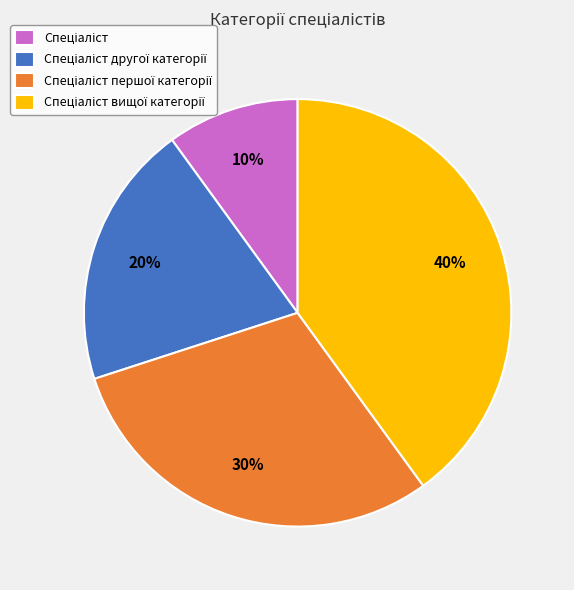

To the nearest percent, what is the average slice percentage?

25%